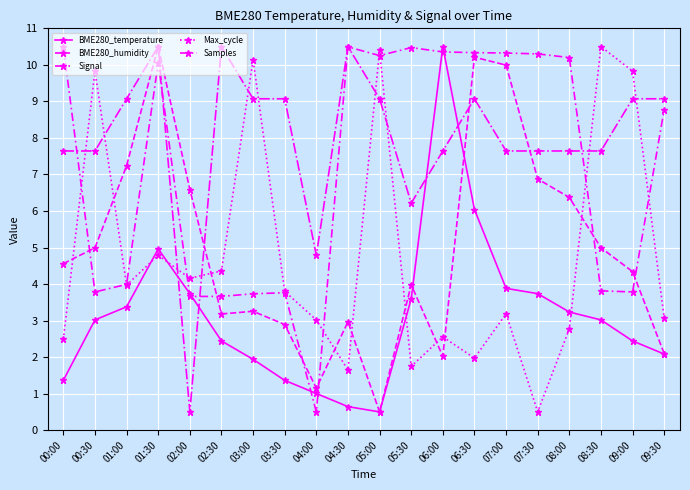

At which label does BME280_humidity first exceed 4?

00:00